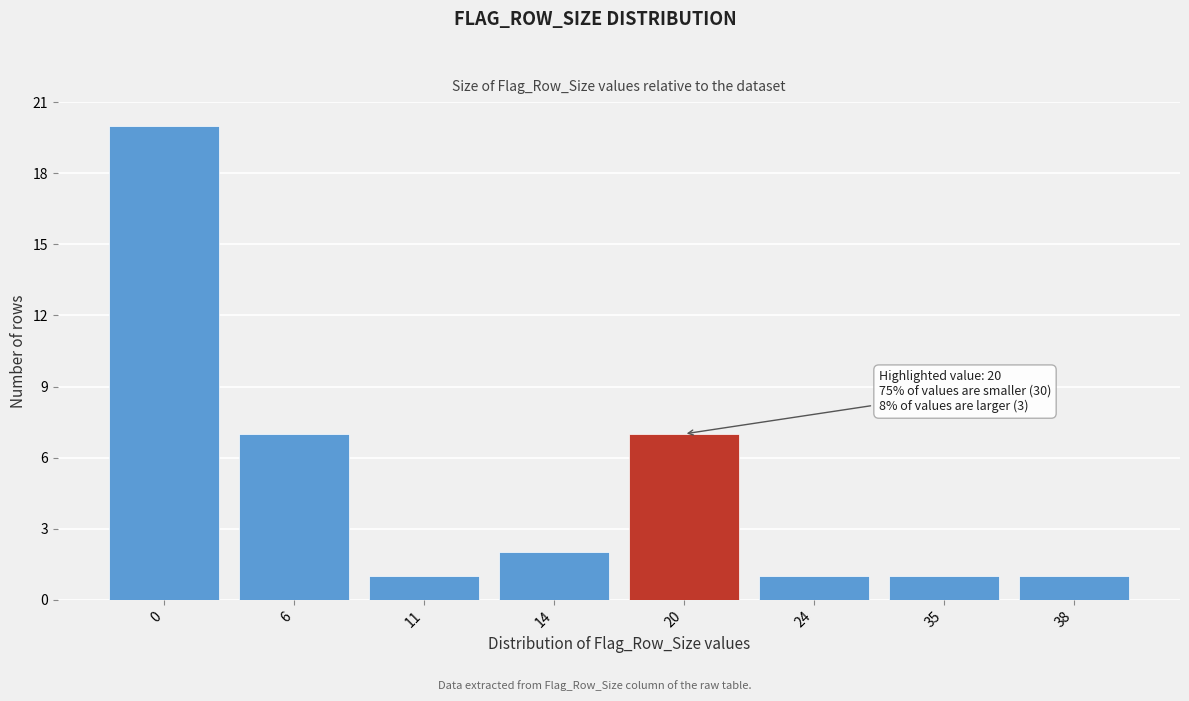

Reading left to right, what are all the values shown in this chart?

0=20	6=7	11=1	14=2	20=7	24=1	35=1	38=1